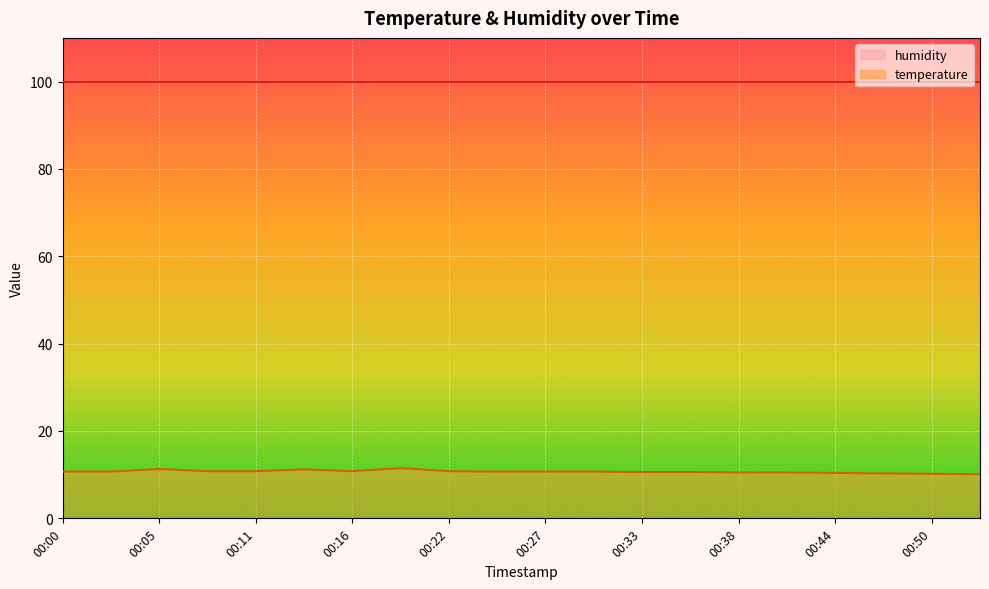

What is the sum of the values at 00:44 and 00:00?

21.1